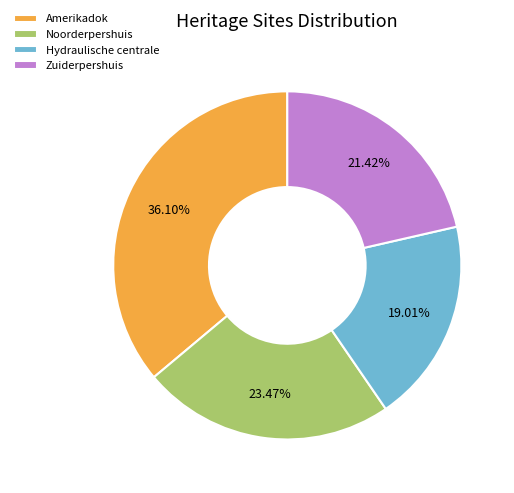

Count the number of slices in the pie.

4